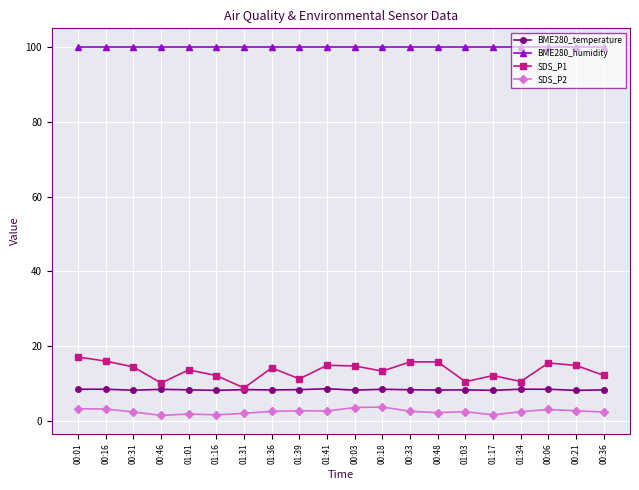

Is the value of SDS_P1 at 00:01 greater than the value of BME280_temperature at 00:21?

Yes